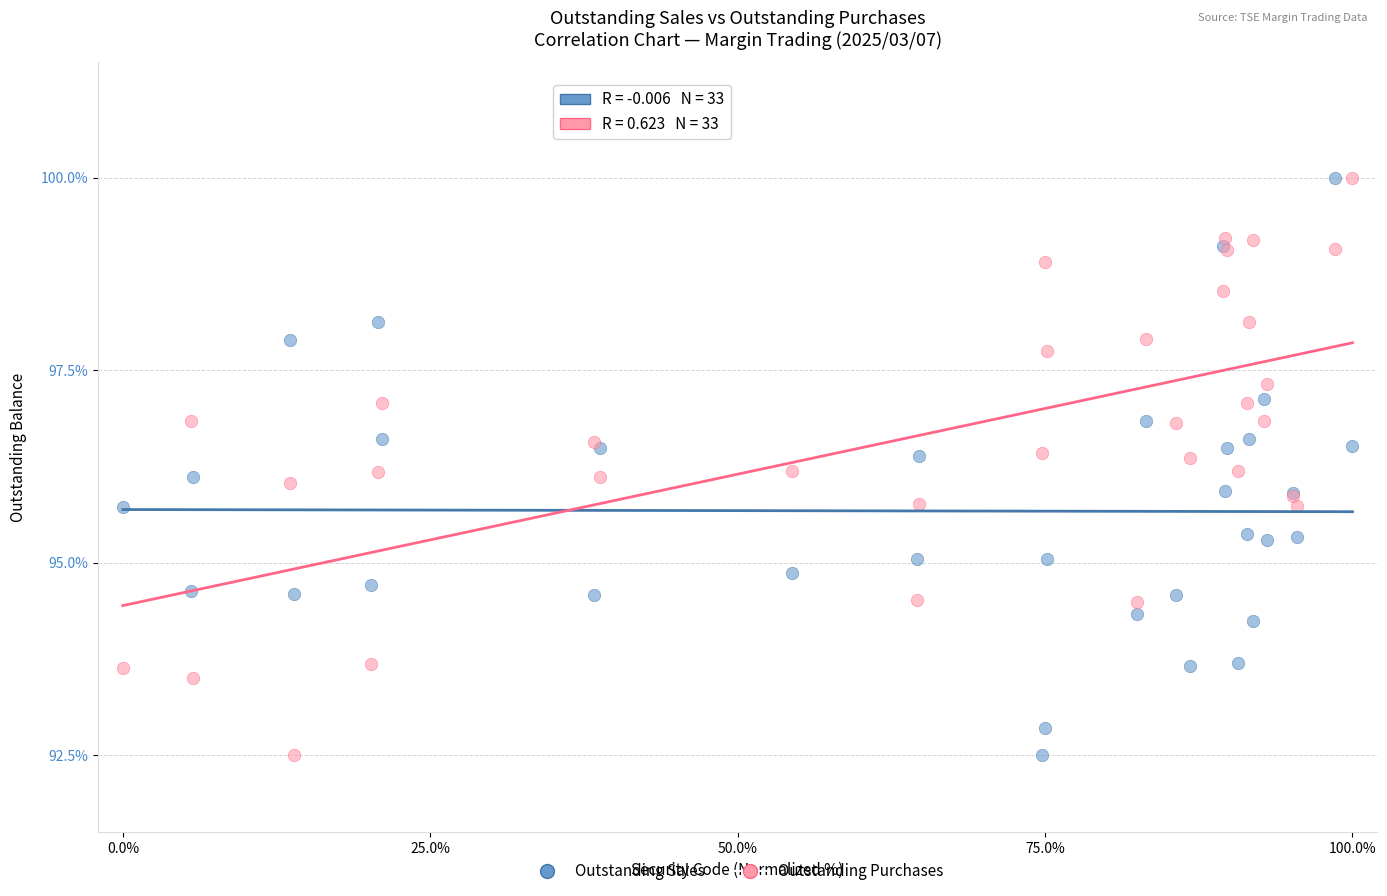

What is the X range (max minus min) for the scatter plot?

100.0